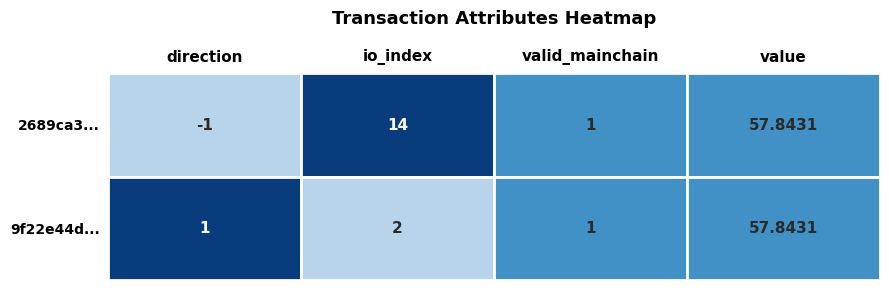

Reading left to right, what are all the values shown in this chart?

2689ca3663be8c956178e088ebddf0af0bc172c: -1.0	14.0	1.0	57.8
9f22e44d5712710cbd8f64d1aec7a29270184da: 1.0	2.0	1.0	57.8